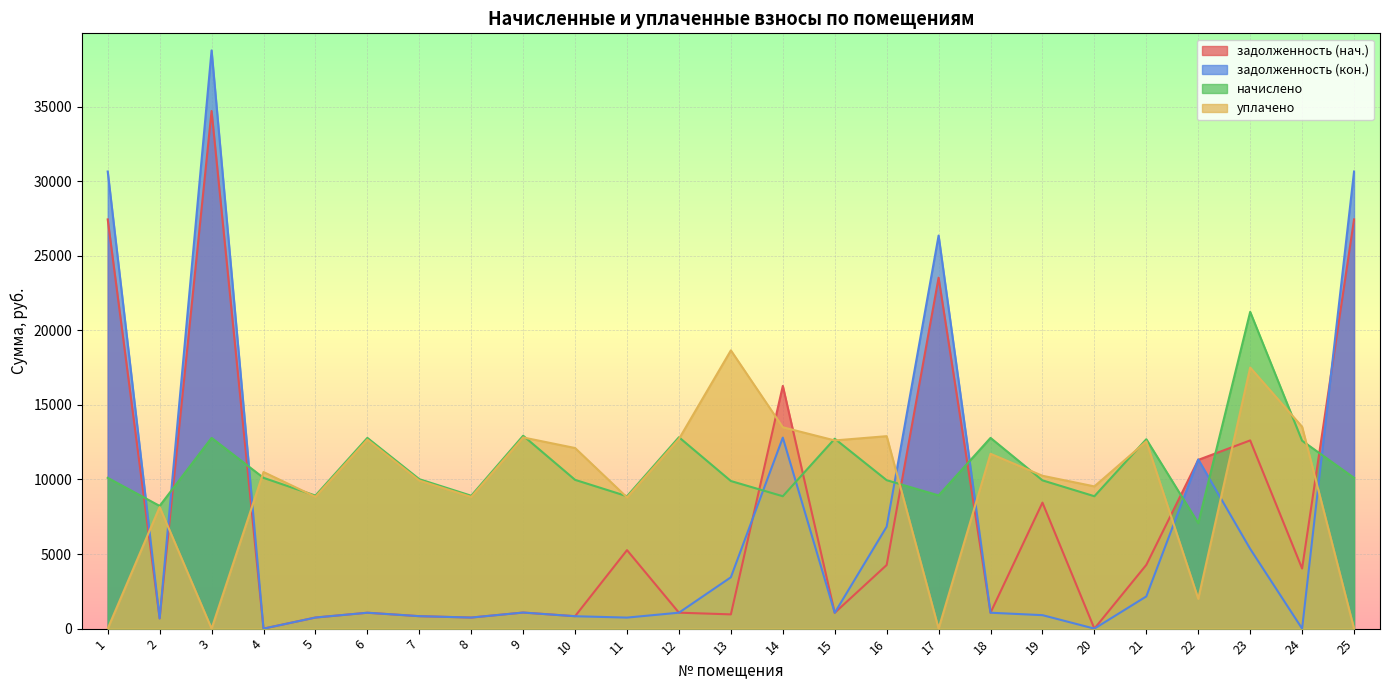

What are all the series names shown in the legend?

задолженность (нач.), задолженность (кон.), начислено, уплачено